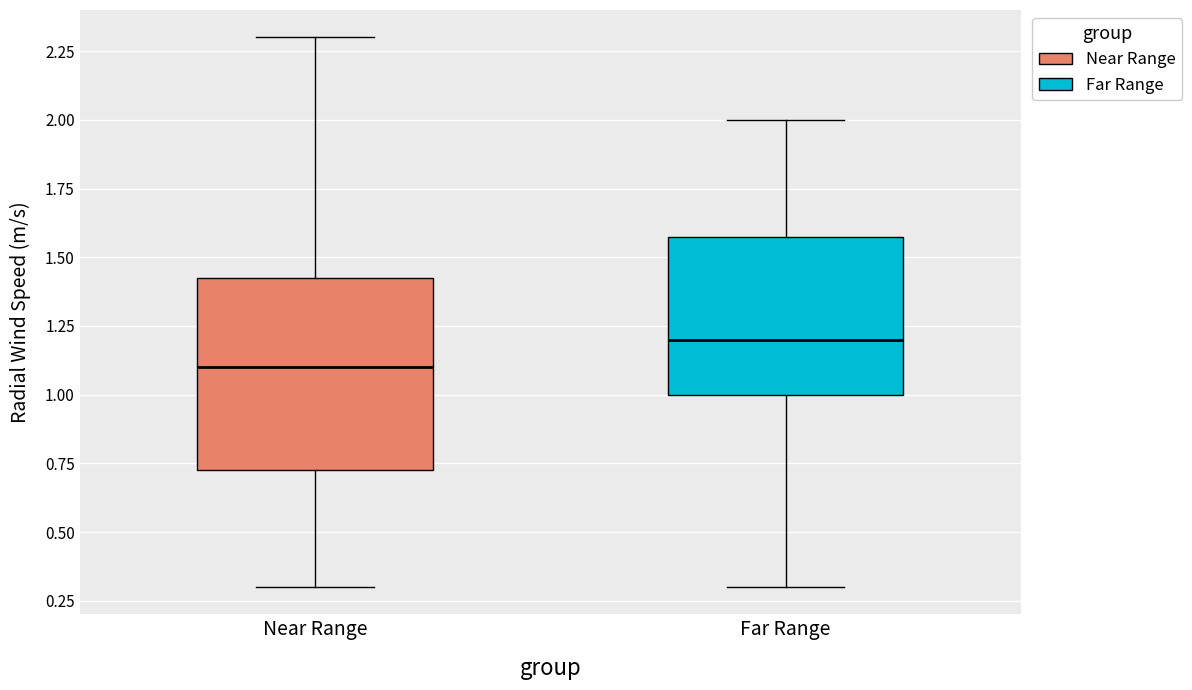

Which box's median line is the lowest?

Near Range